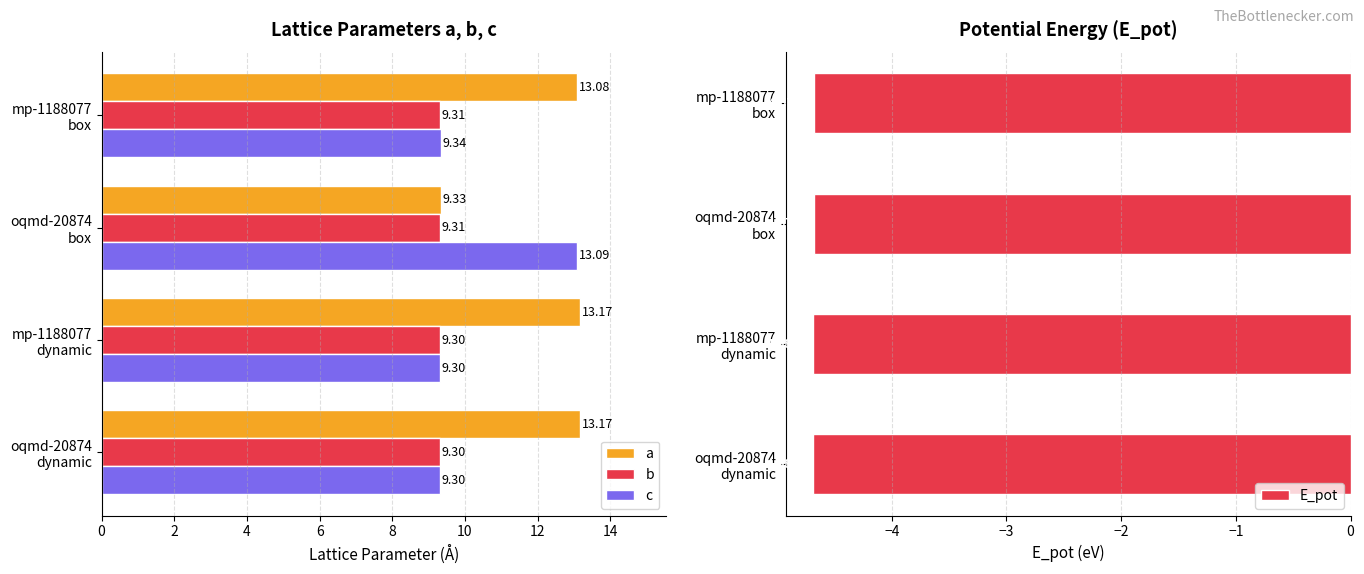

Which series has the largest range (max minus min)?

a